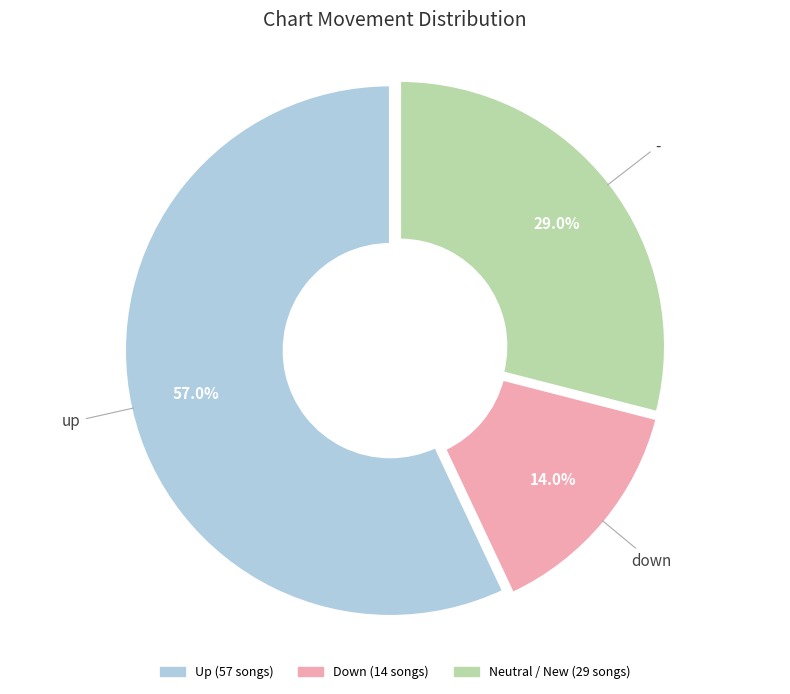

Count the number of slices in the pie.

3